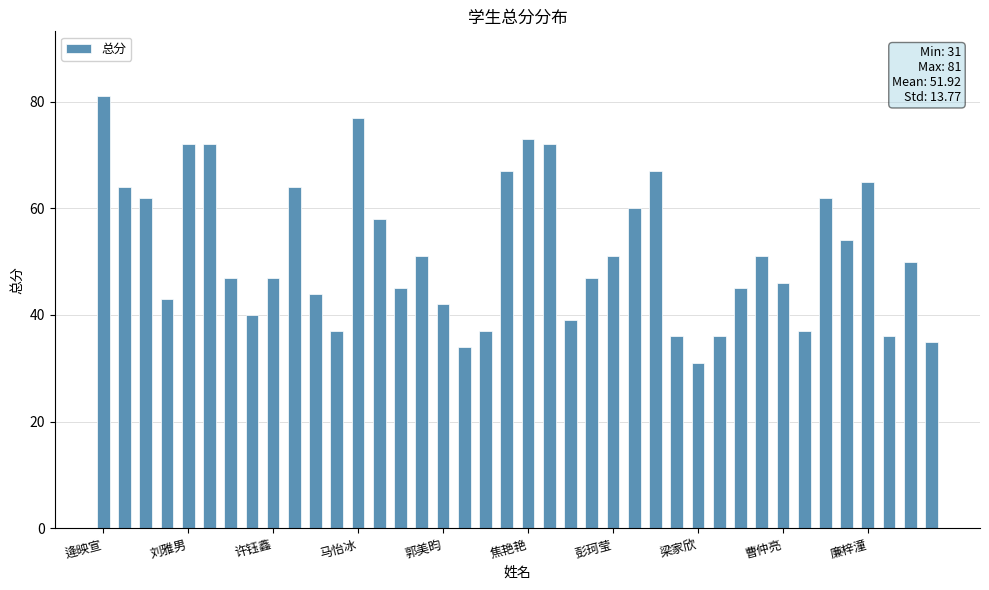

What is the greatest value displayed?

81